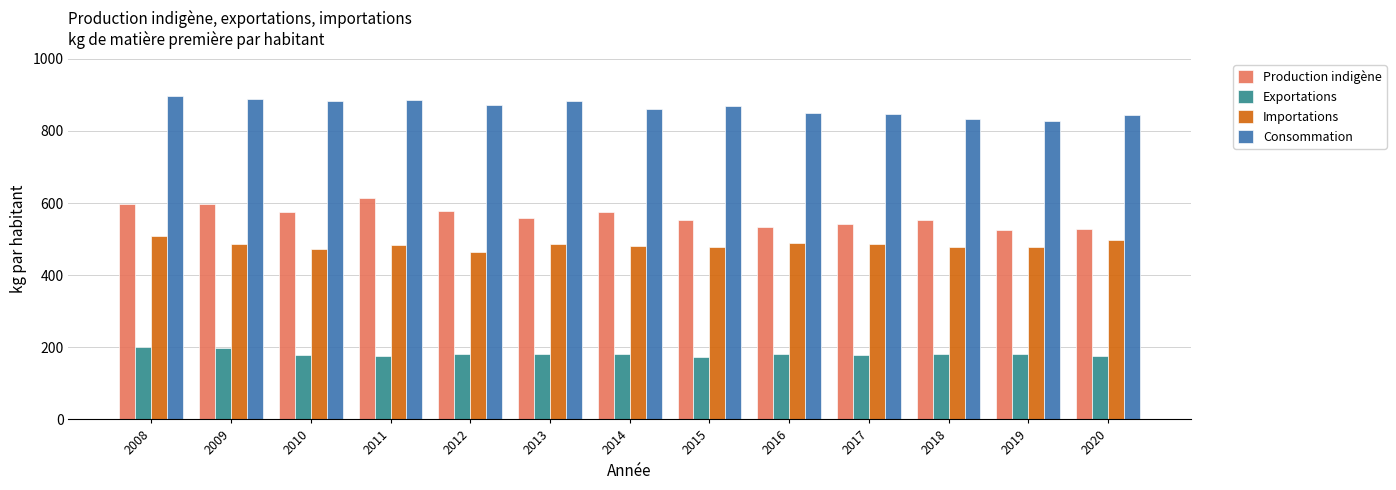

At which label does Consommation reach its peak?

2008